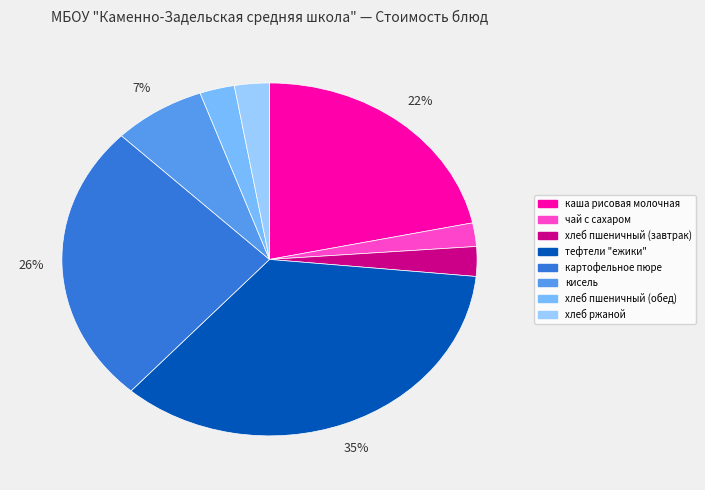

Which slice is the largest?

тефтели "ежики"